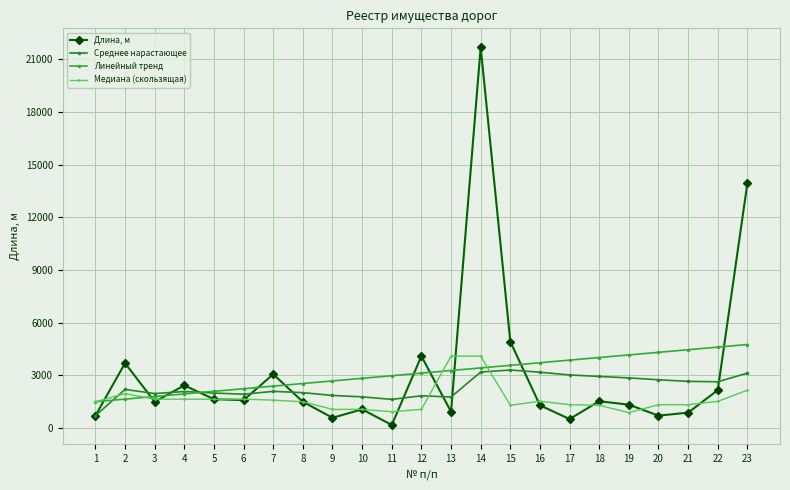

Which series has the widest spread of values?

Длина, м